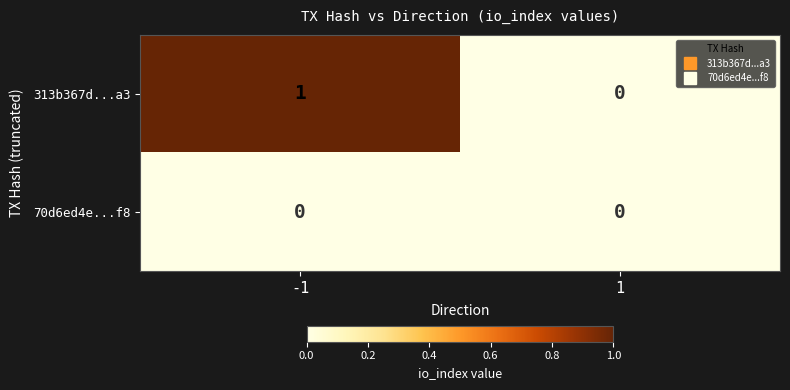

Which series changed the most between -1 and 1?

313b367d...a3